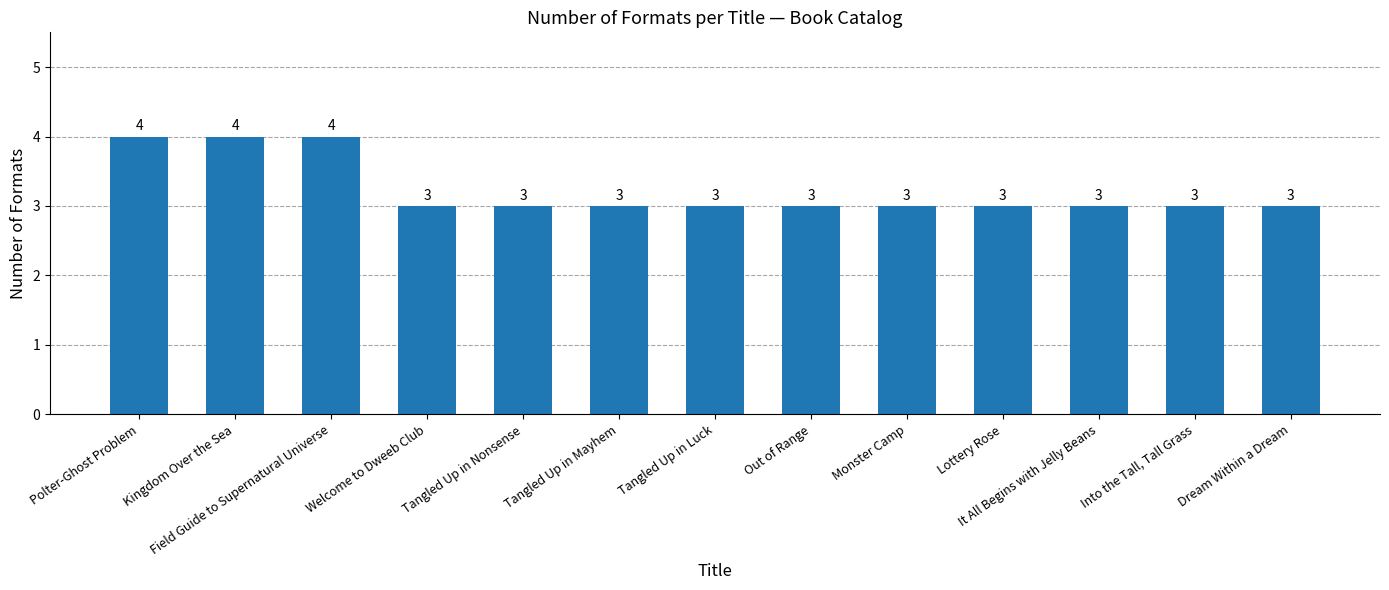

What is the minimum value shown in the chart?

3